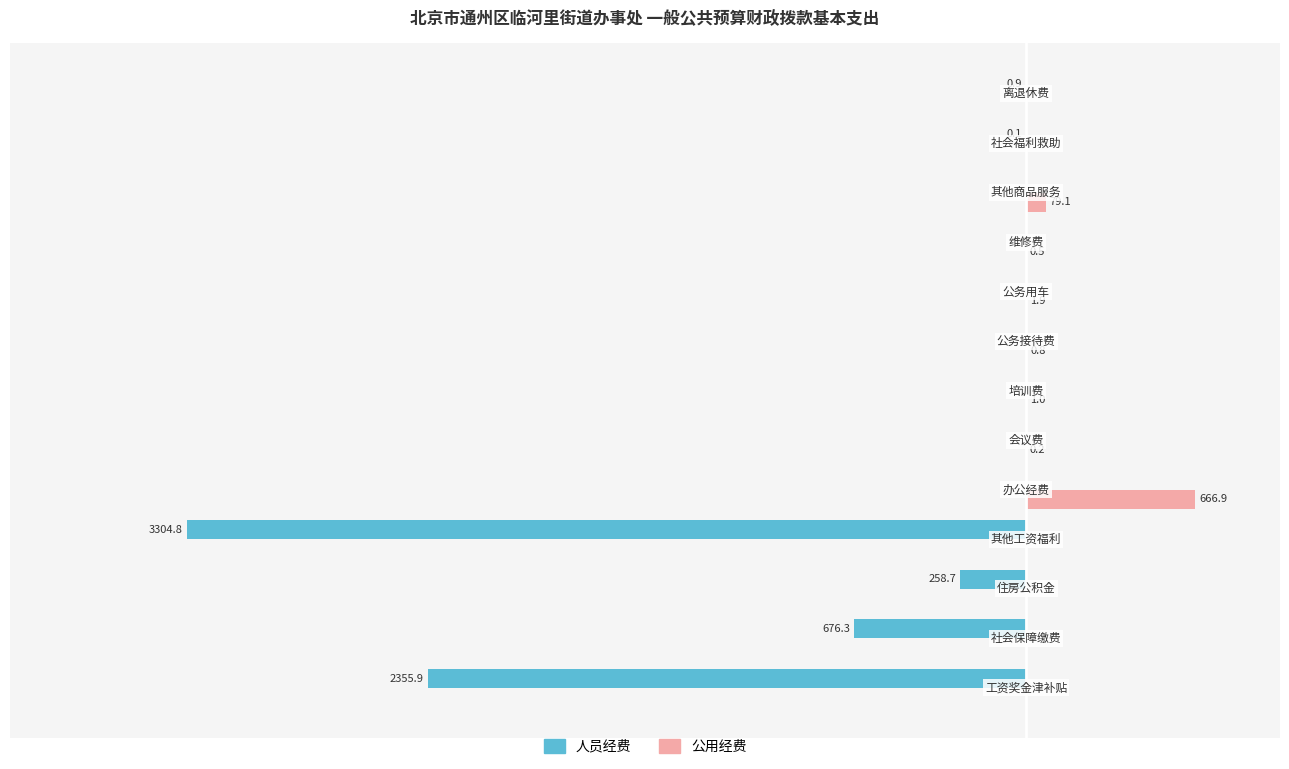

Which series has the largest total across all categories?

公用经费